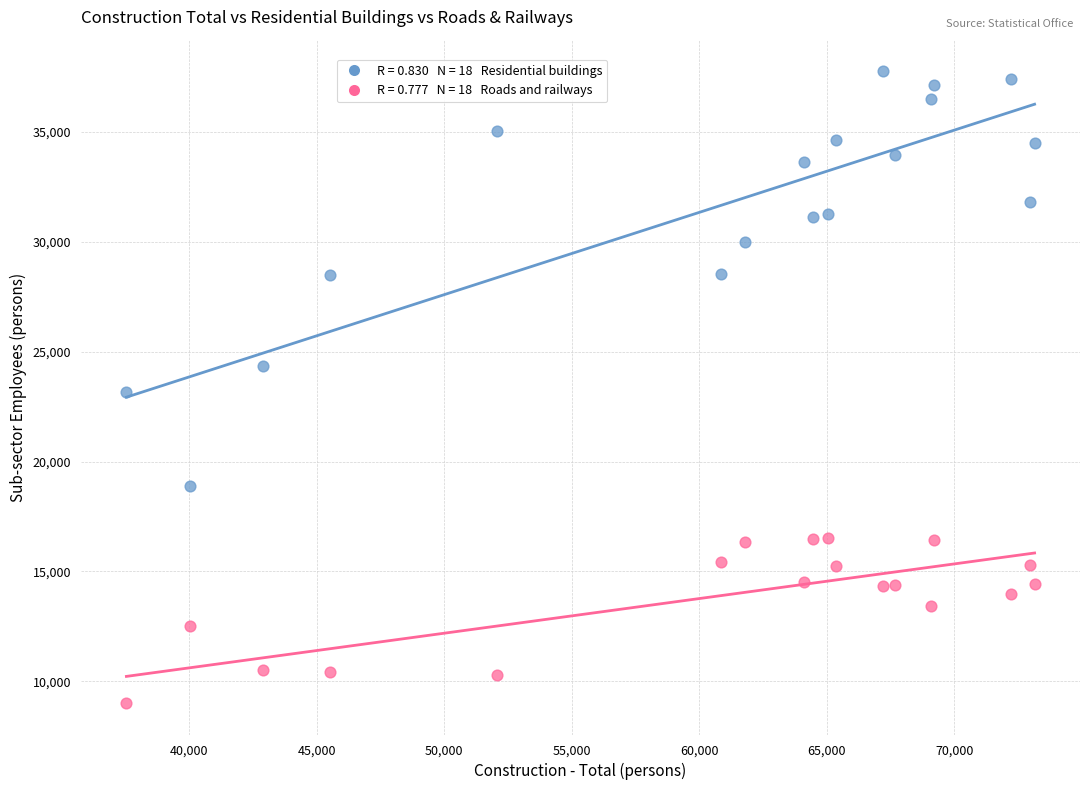

Across all data points, what is the range of X values (max minus min)?

35608